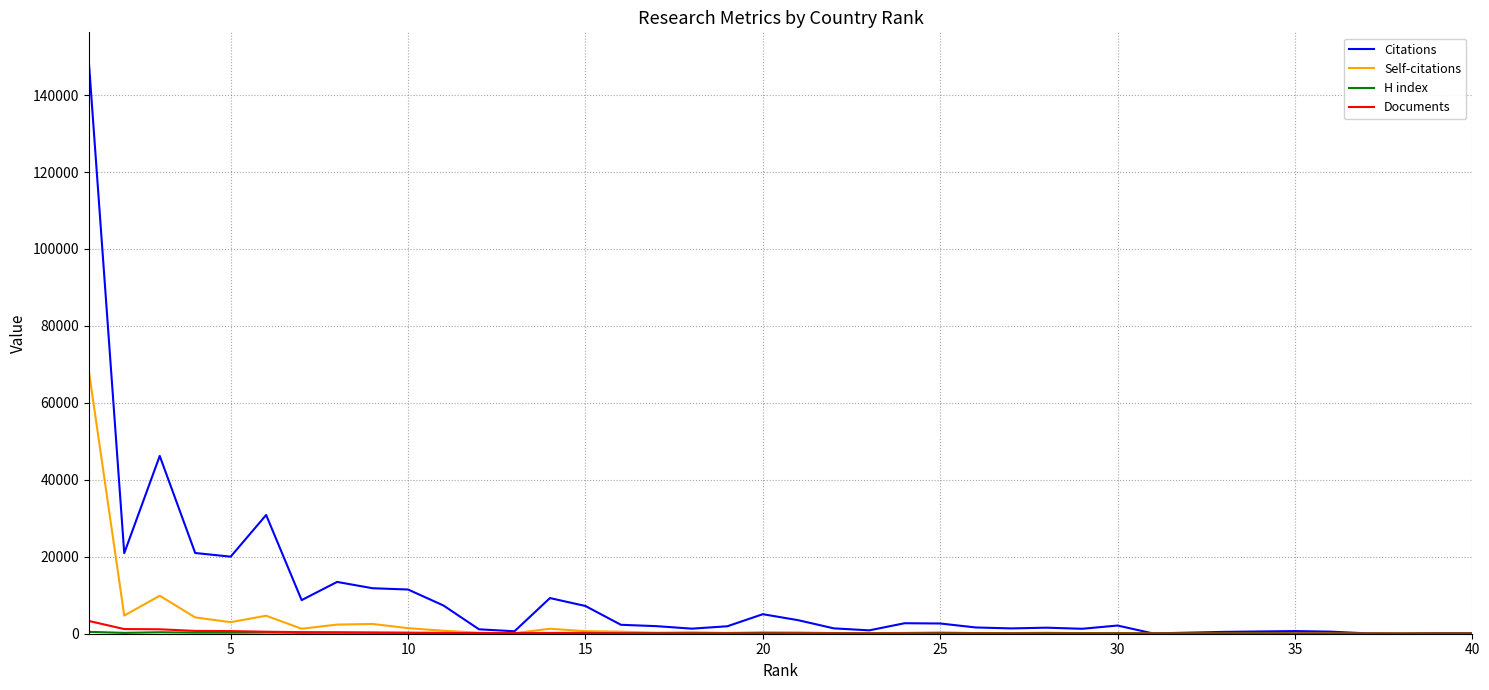

Which series has the widest spread of values?

Citations